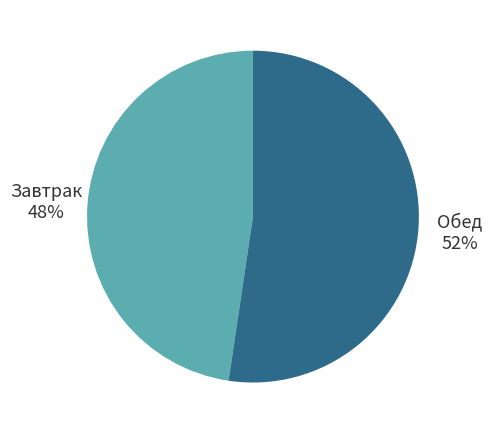

Count the number of slices in the pie.

2